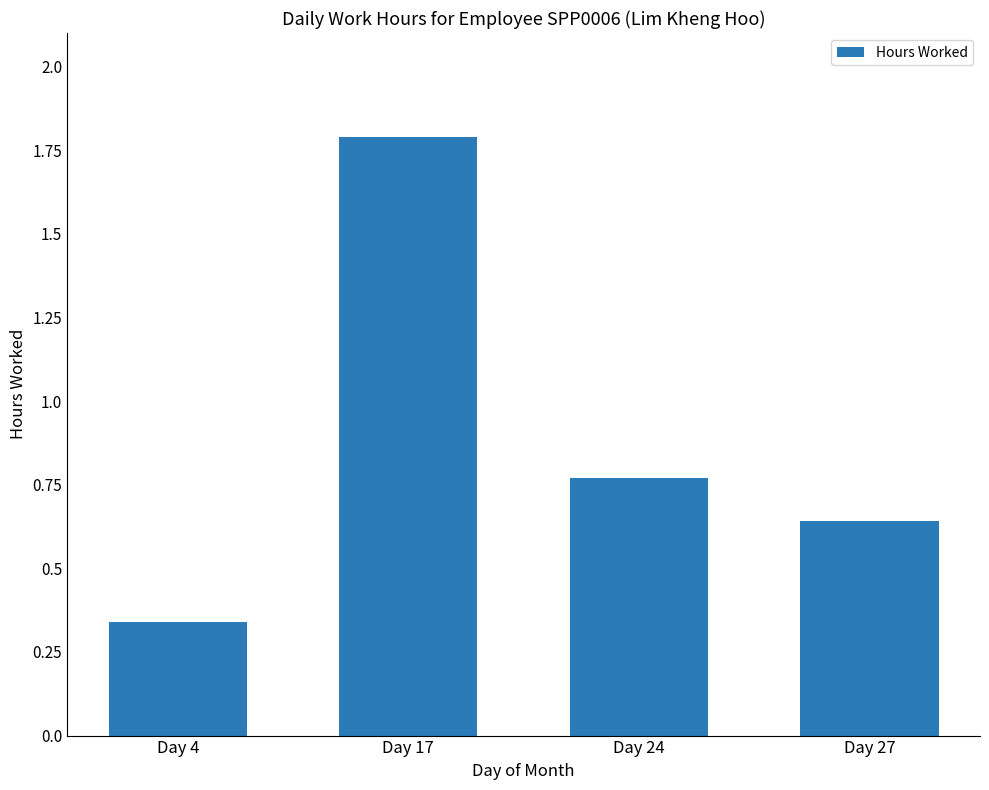

What is the change in value from Day 4 to Day 24?

+0.4